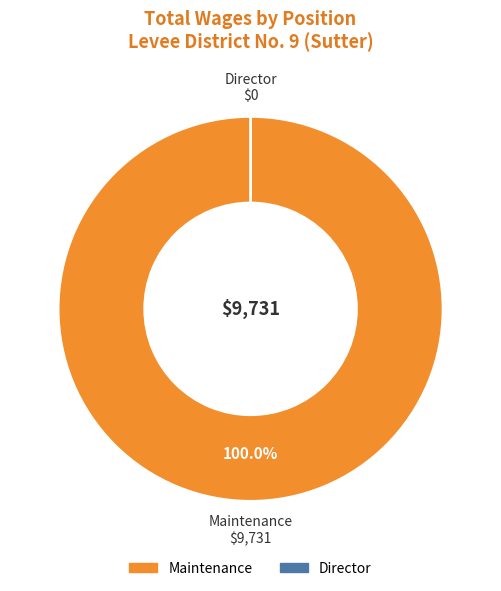

Do Maintenance and Director together represent more than half of the pie?

Yes